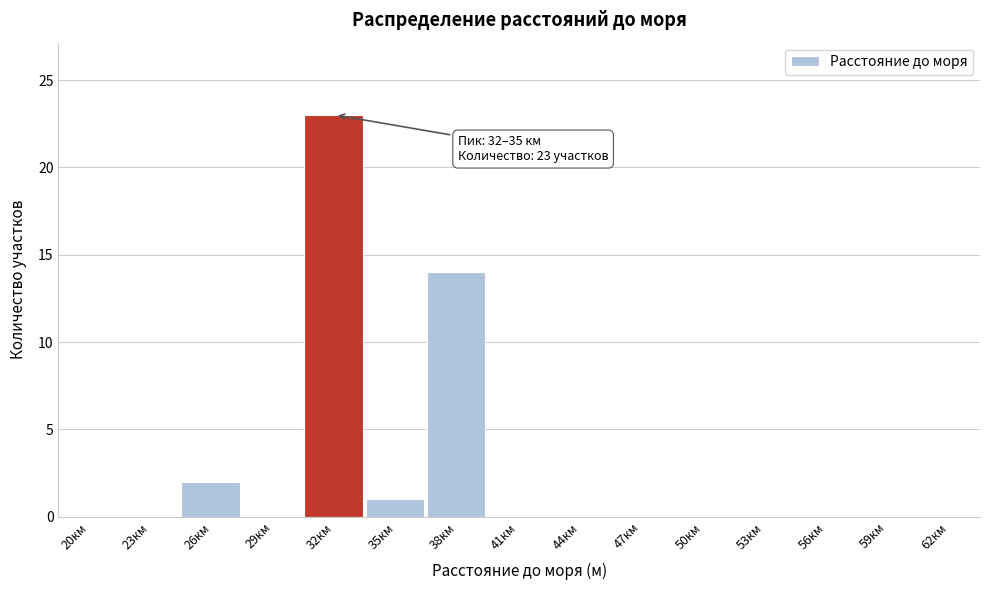

Reading left to right, extract all data points from this chart.

20км=0	23км=0	26км=2	29км=0	32км=23	35км=1	38км=14	41км=0	44км=0	47км=0	50км=0	53км=0	56км=0	59км=0	62км=0